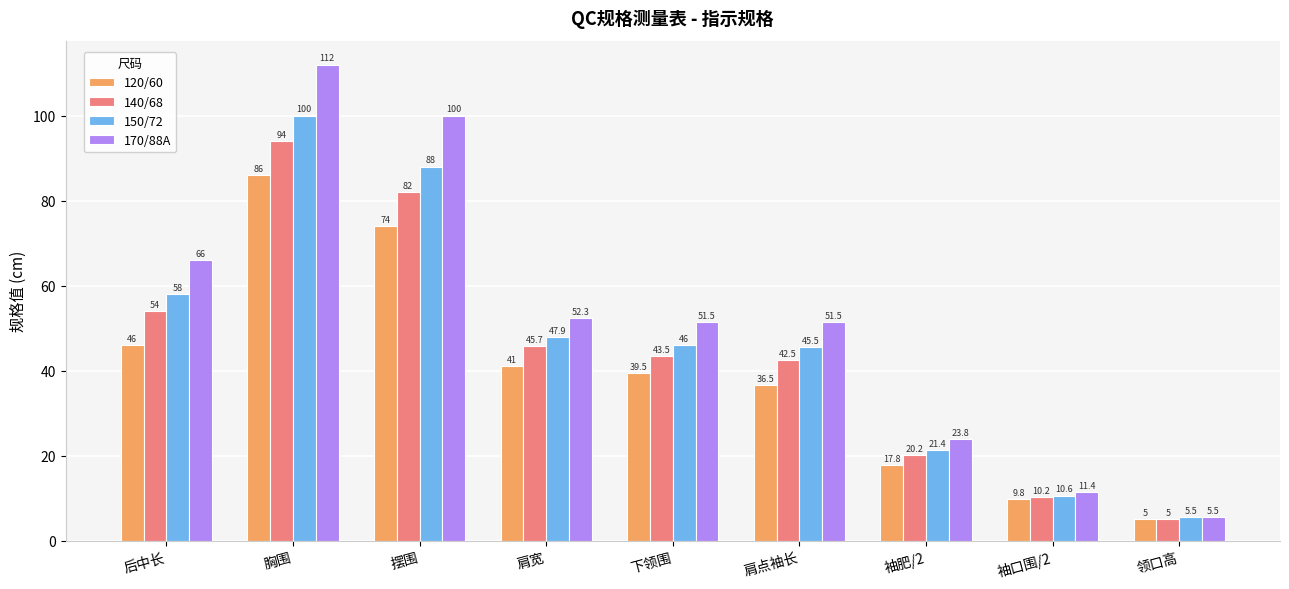

Reading right to left, transcribe all the data shown in this chart.

120/60: 5.0	9.8	17.8	36.5	39.5	41.0	74.0	86.0	46.0
140/68: 5.0	10.2	20.2	42.5	43.5	45.7	82.0	94.0	54.0
150/72: 5.5	10.6	21.4	45.5	46.0	47.9	88.0	100.0	58.0
170/88A: 5.5	11.4	23.8	51.5	51.5	52.3	100.0	112.0	66.0